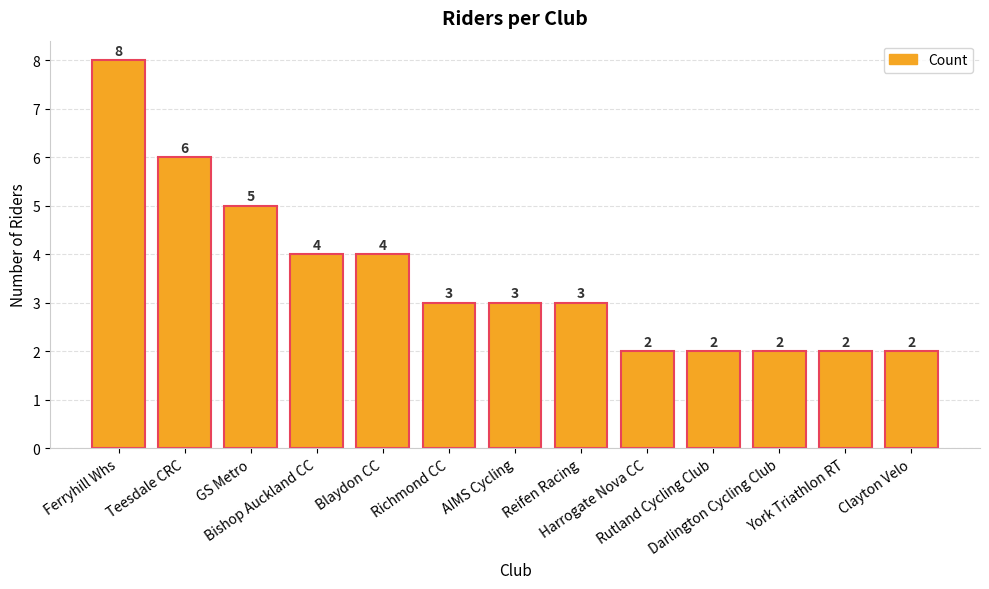

Reading left to right, what are all the values shown in this chart?

8	6	5	4	4	3	3	3	2	2	2	2	2